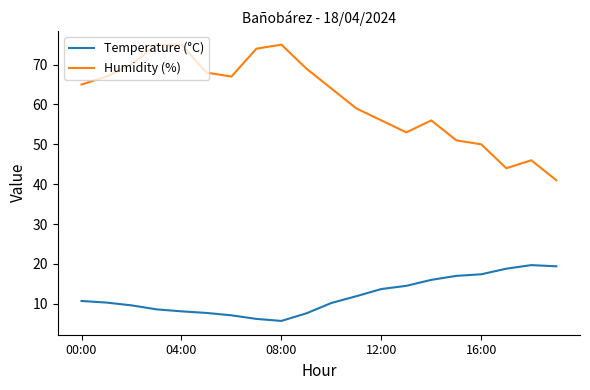

Which series has the largest range (max minus min)?

Humidity (%)